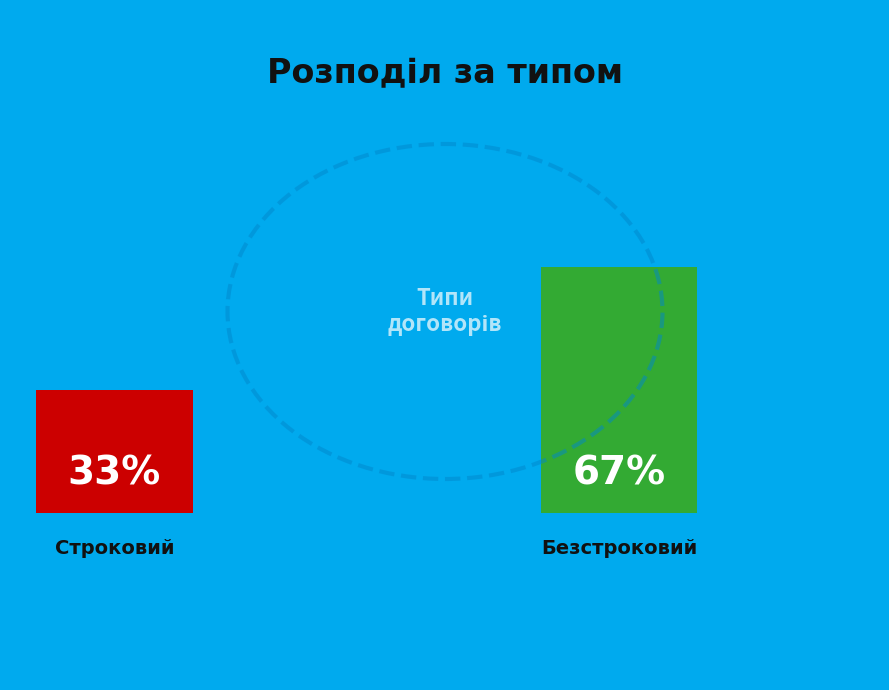

True or false: Строковий accounts for 33% of the total.

True